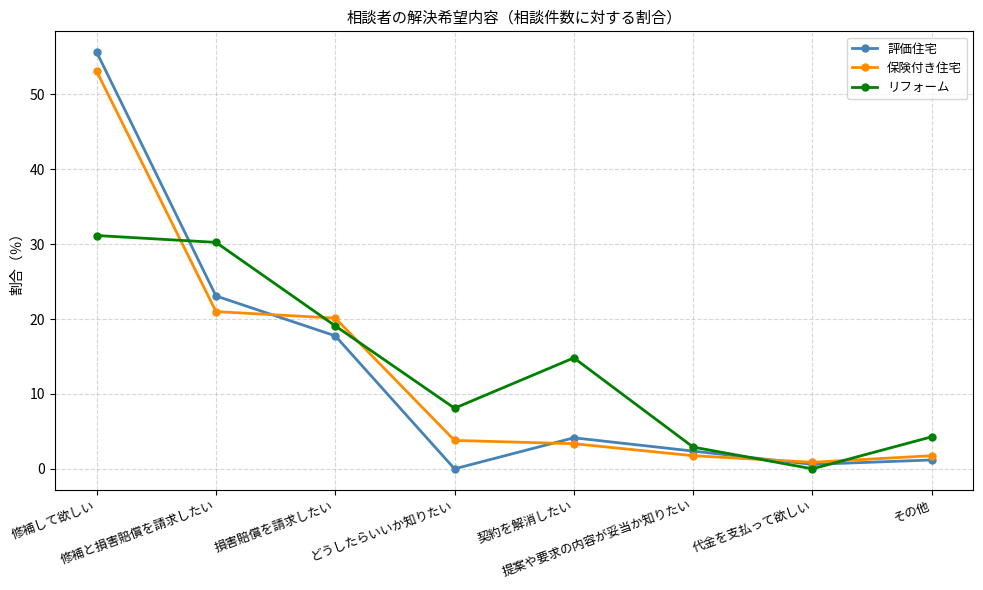

How many series are shown in this chart?

3